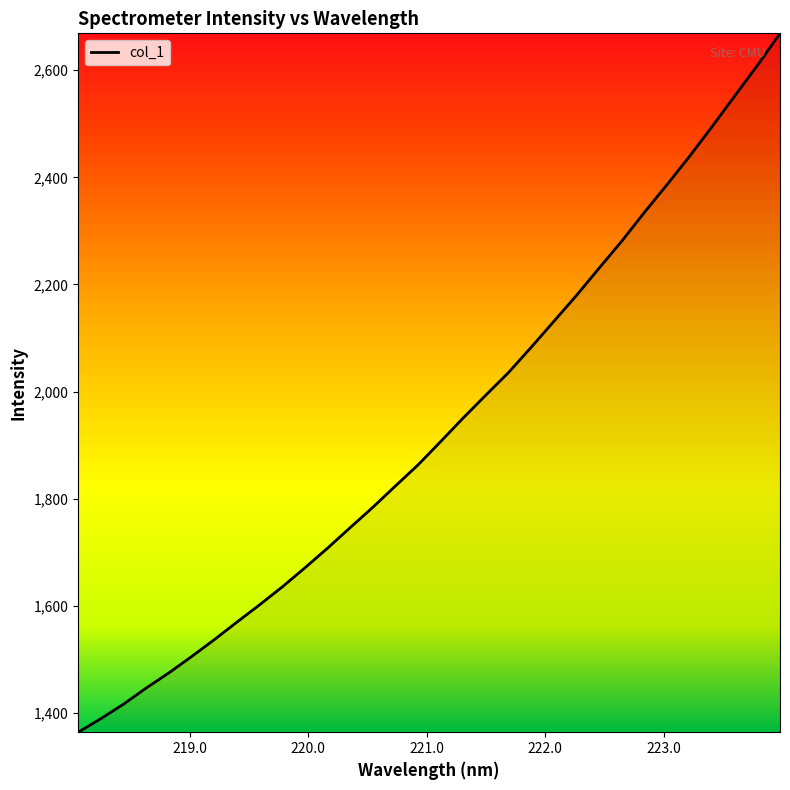

What is the greatest value displayed?

2669.0